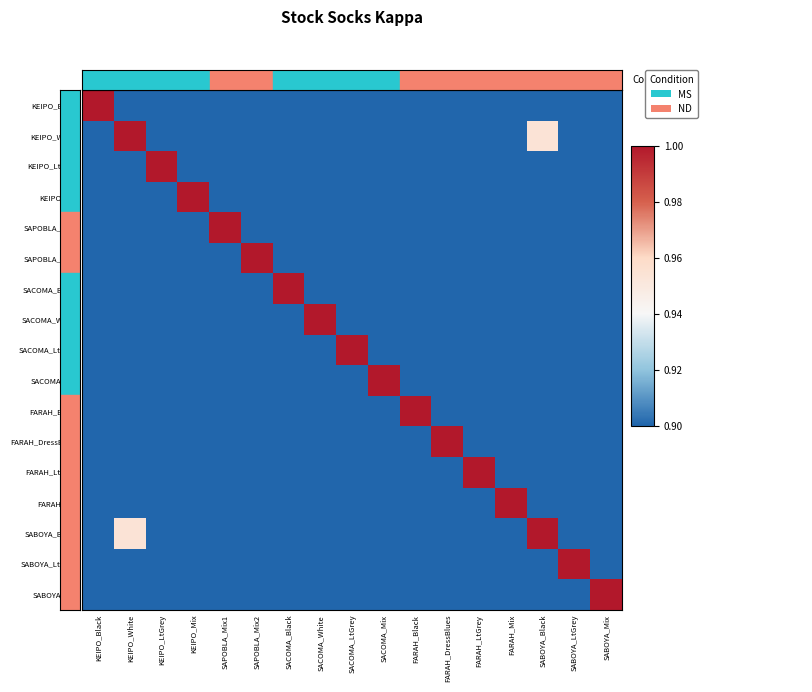

What is the total value across all series at SABOYA_LtGrey?

5.0